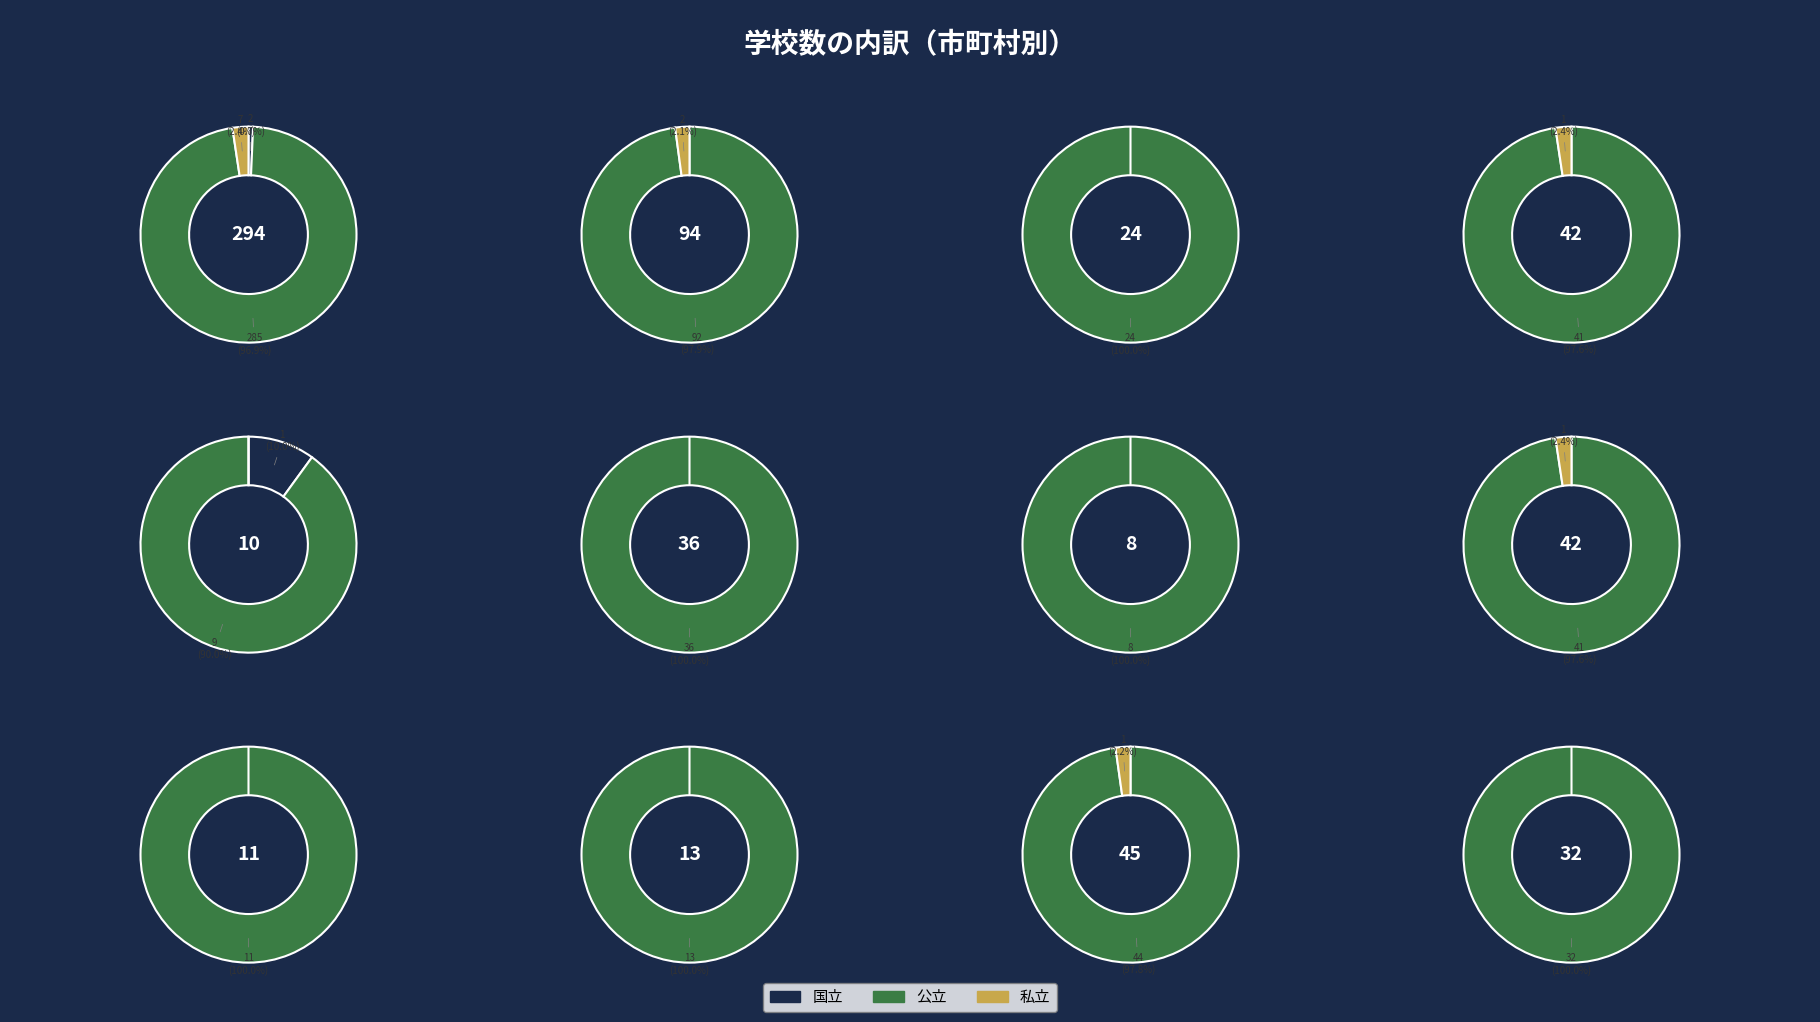

Count the number of slices in the pie.

12